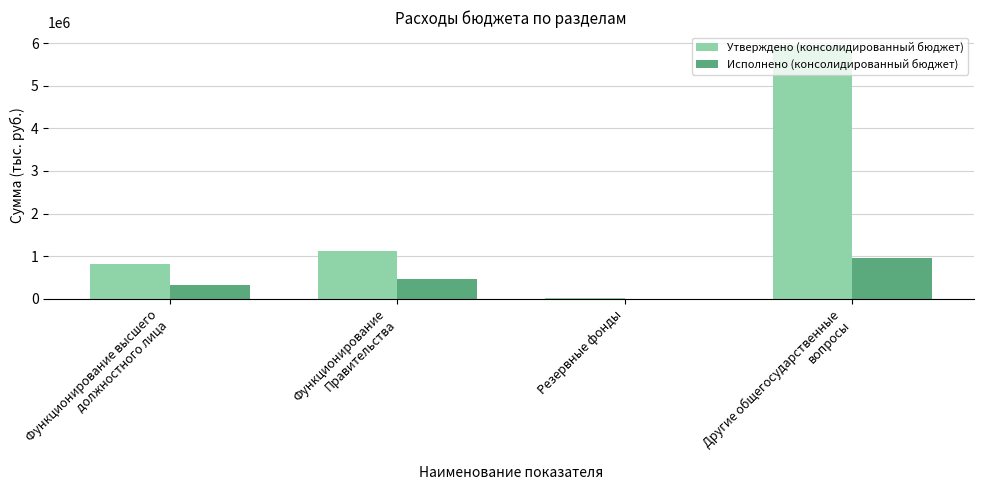

Which series changed the most between Функционирование
Правительства and Резервные фонды?

Утверждено (консолидированный бюджет)